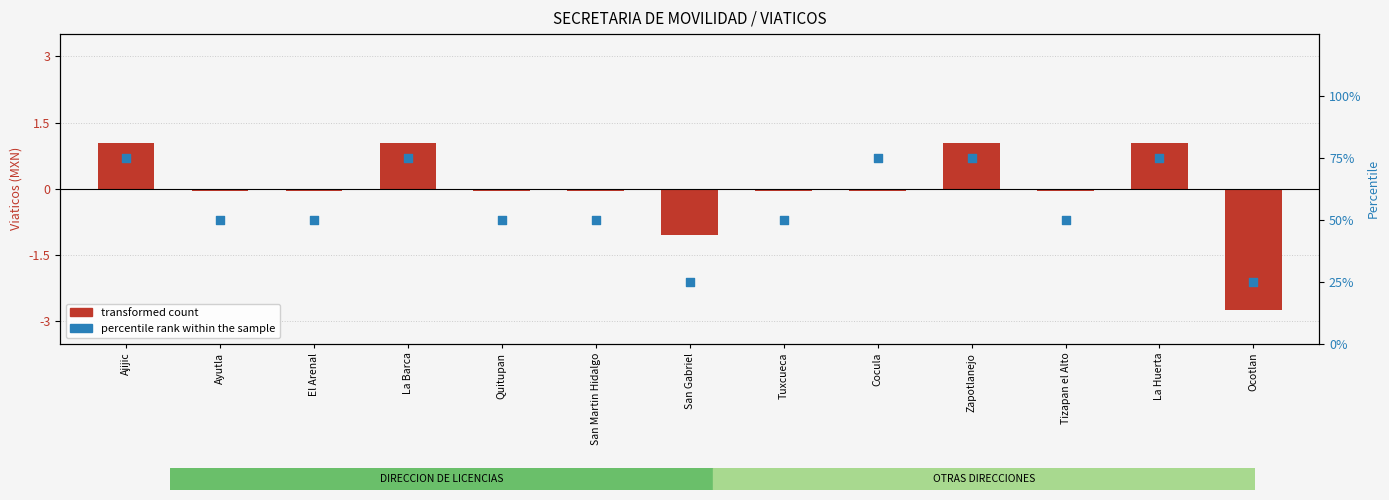

At which category is the sum across all series the highest?

Ajijic